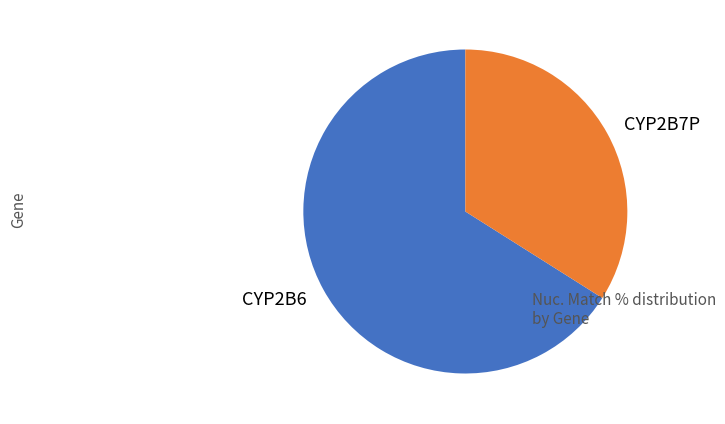

The CYP2B6 slice represents 66% of the pie. True or false?

True